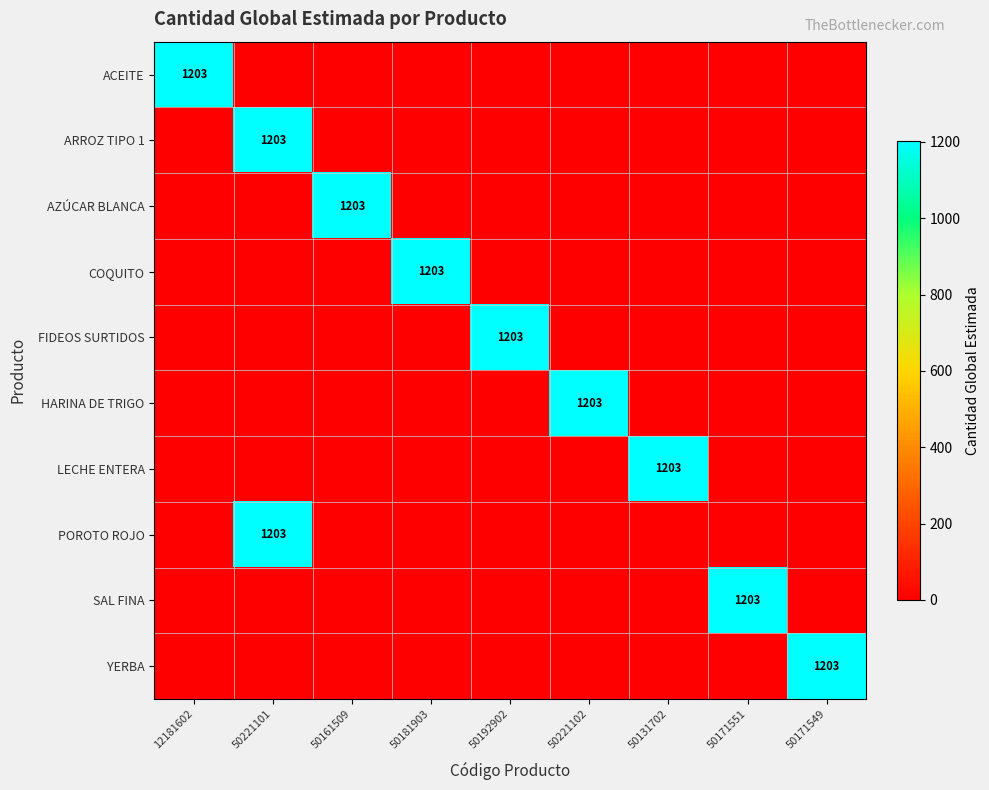

What is the maximum value for SAL FINA?

1203